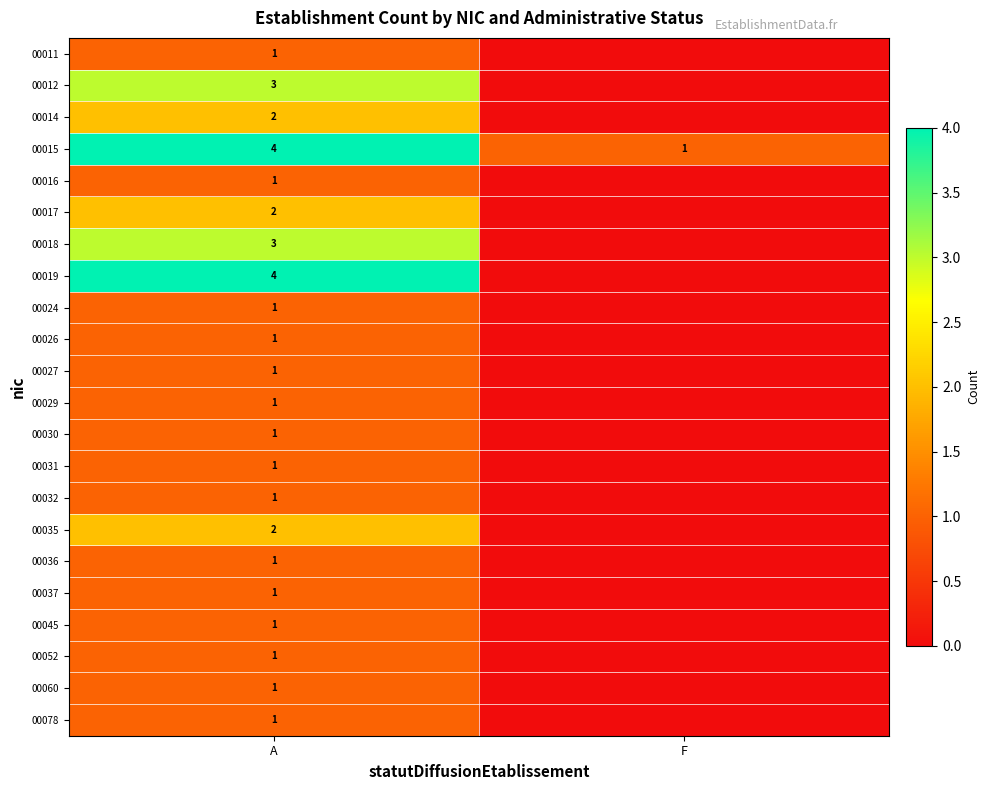

At how many categories does at least one series exceed 1?

1